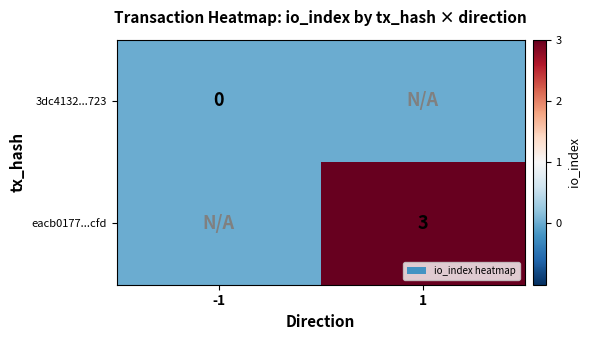

The eacb0177...cfd series shows 4 at 1. True or false?

False